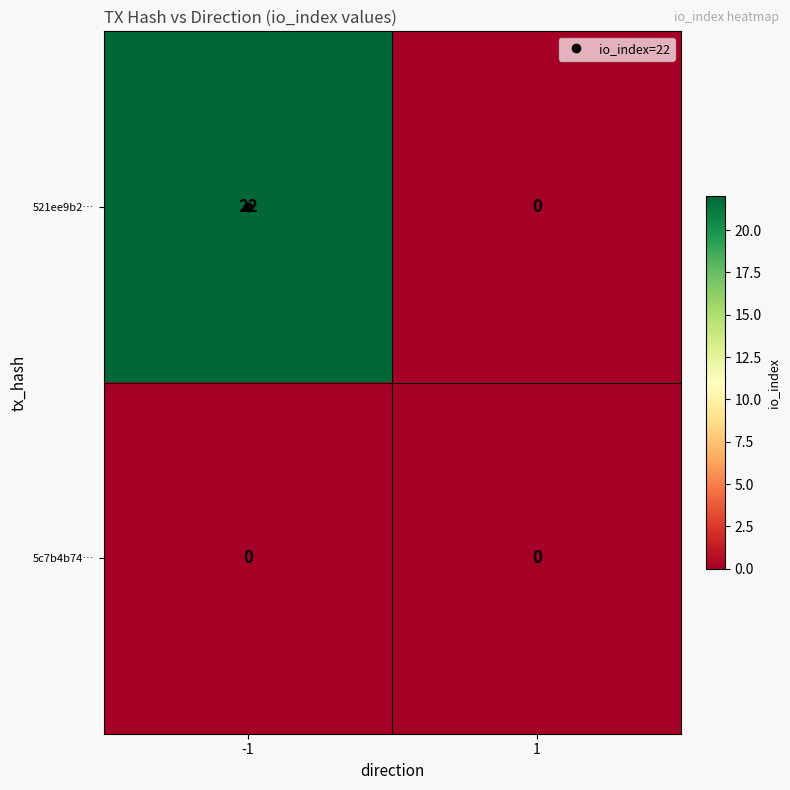

At which category is the sum across all series the highest?

-1